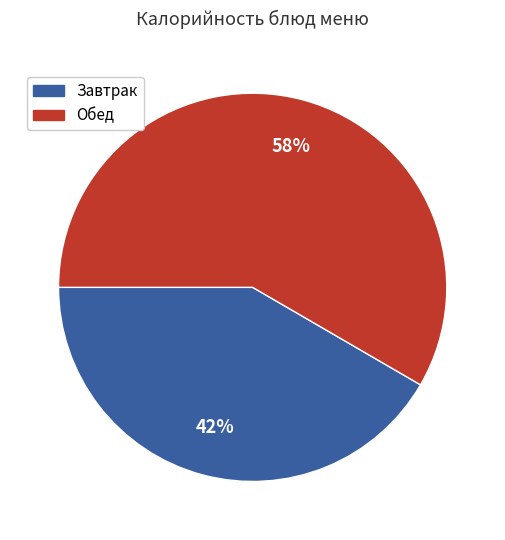

Does any single category account for the majority?

Yes